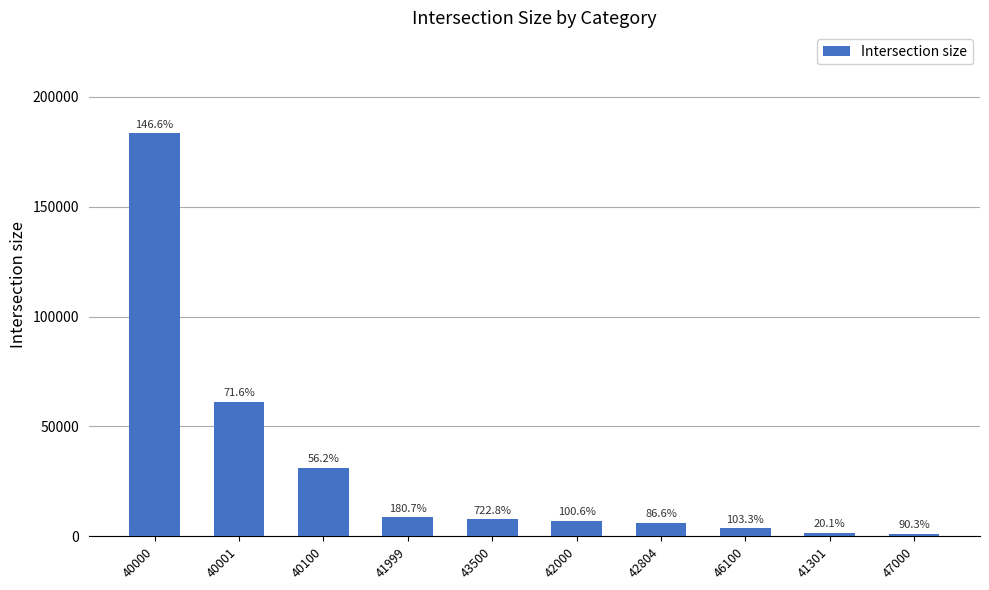

Reading right to left, extract all data points from this chart.

47000=1278	41301=1640	46100=3583	42804=6180	42000=7180	43500=7770	41999=8587	40100=31232	40001=61321	40000=183473